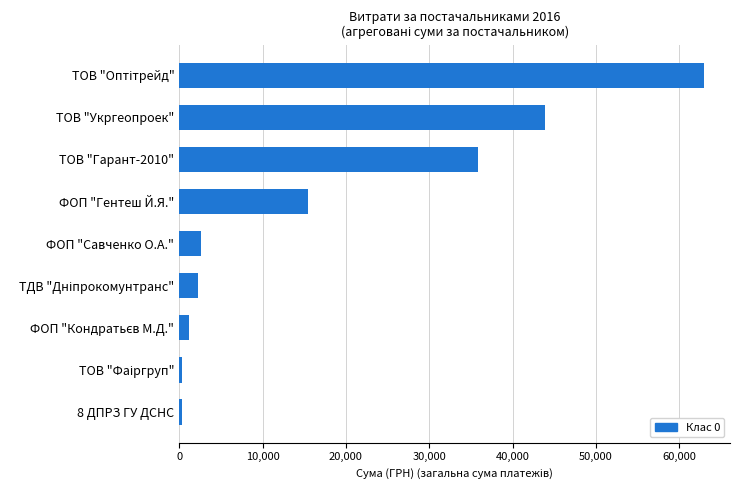

The value at ТОВ "Гарант-2010" is 22845.5. True or false?

False